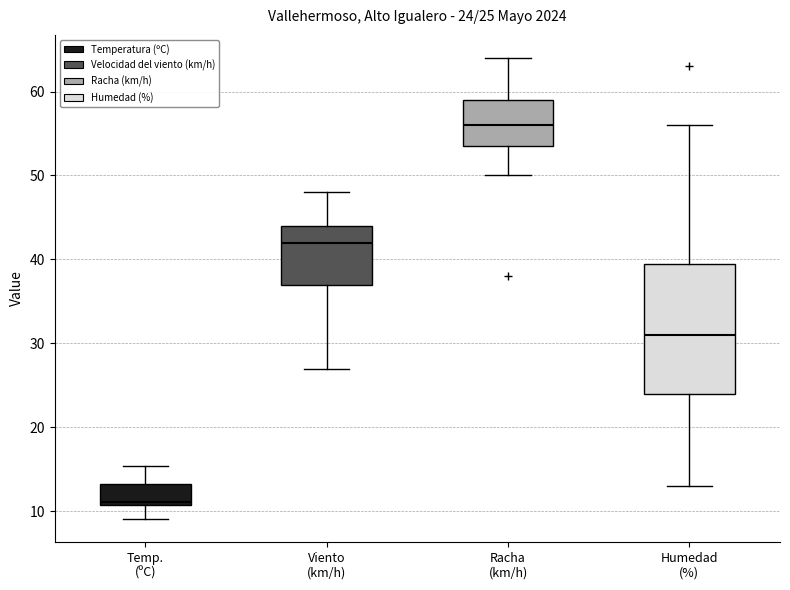

Which box is the tallest, from its lower edge to its upper edge?

Humedad (%)